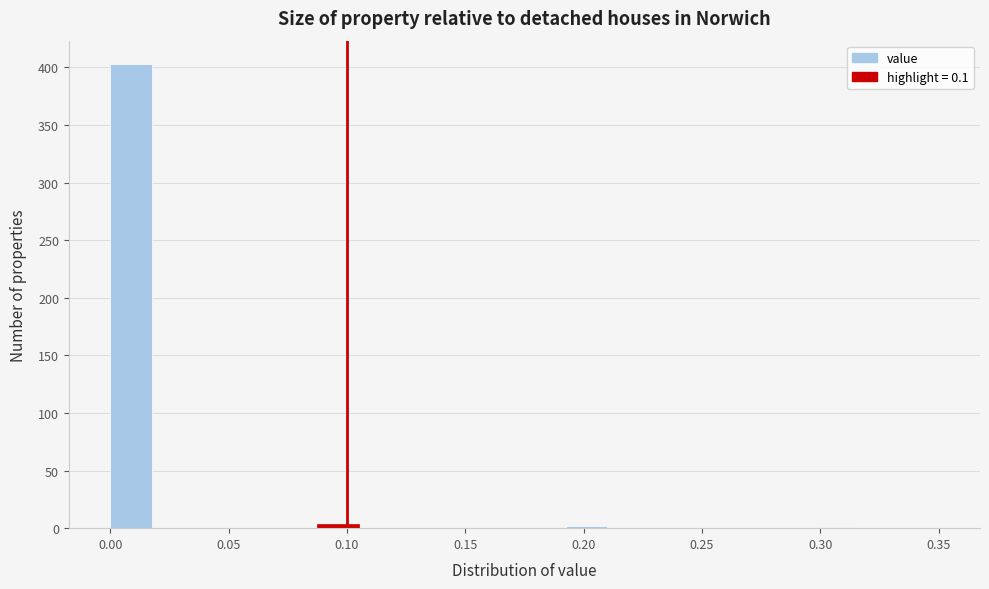

Read against the x-axis, roughly where is the centre of the tallest bar?

0.010